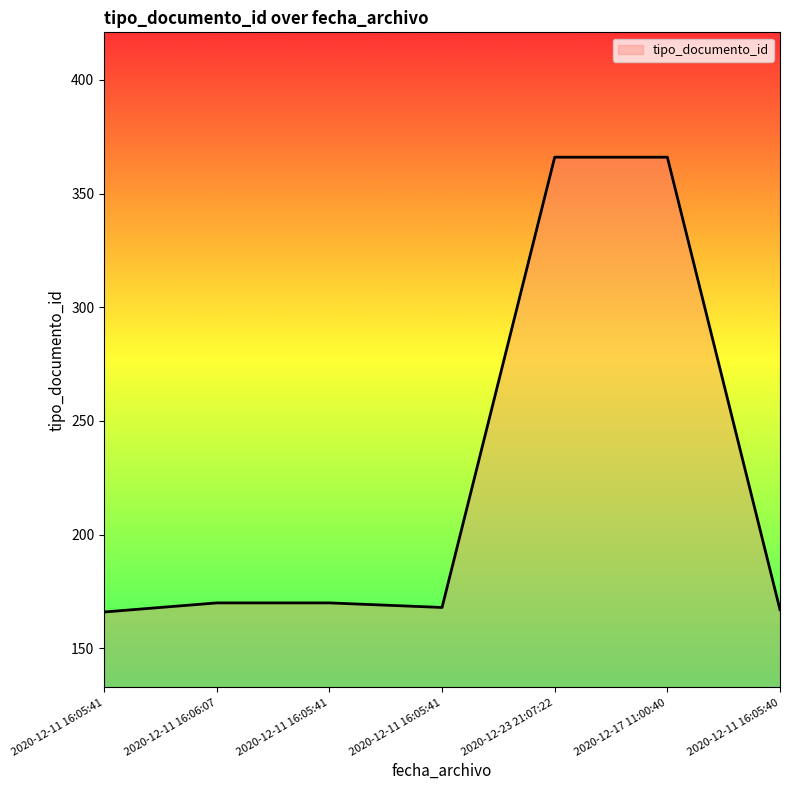

True or false: there are more than 2 points higher than both neighbors.

False